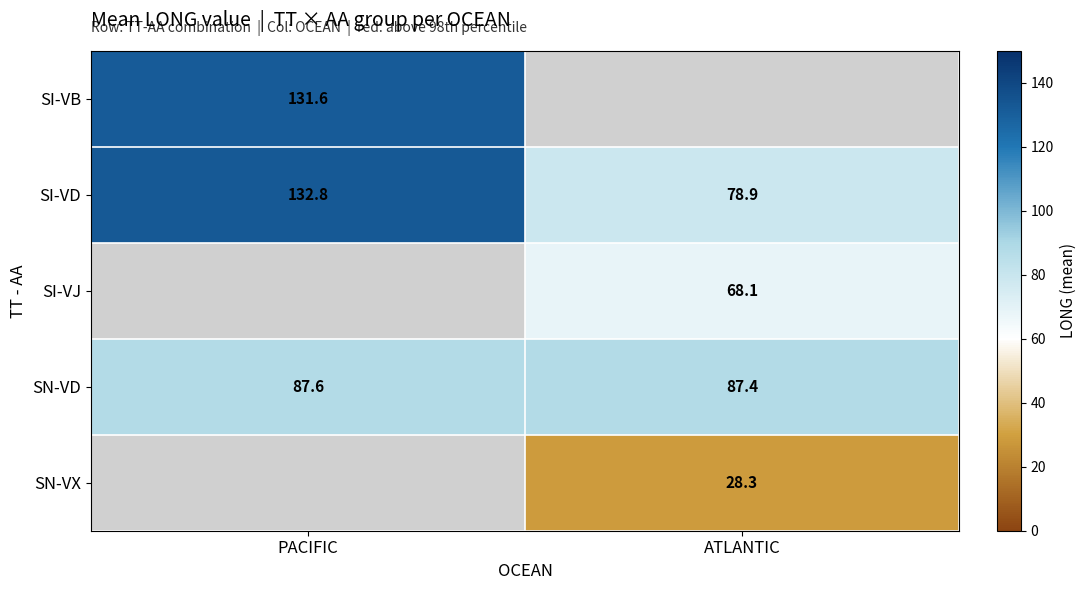

Is the value of SI-VJ at ATLANTIC greater than the value of SI-VD at ATLANTIC?

No